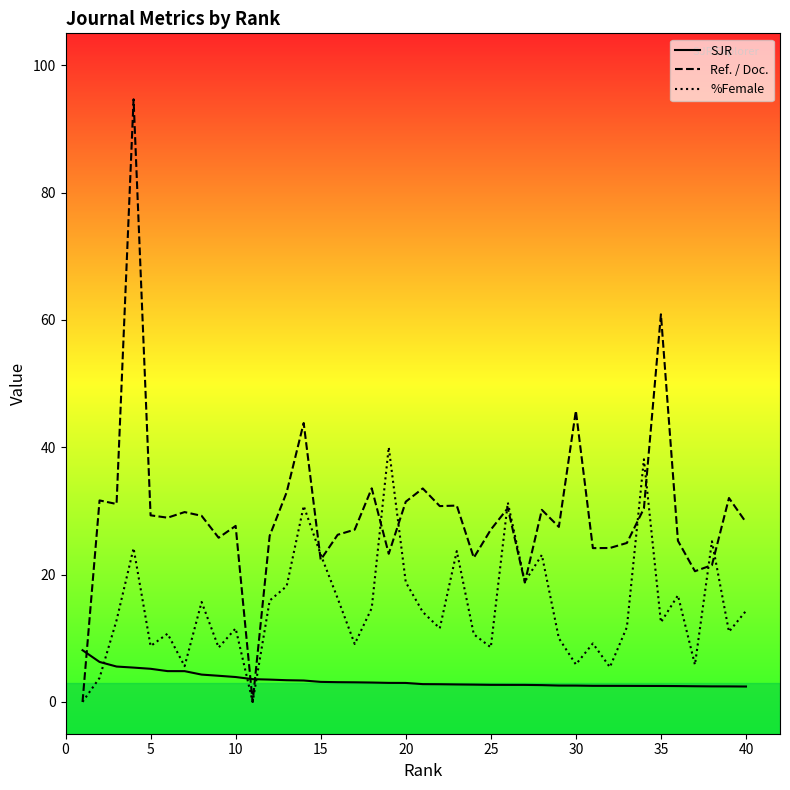

How many times do Ref. / Doc. and SJR cross each other?

3